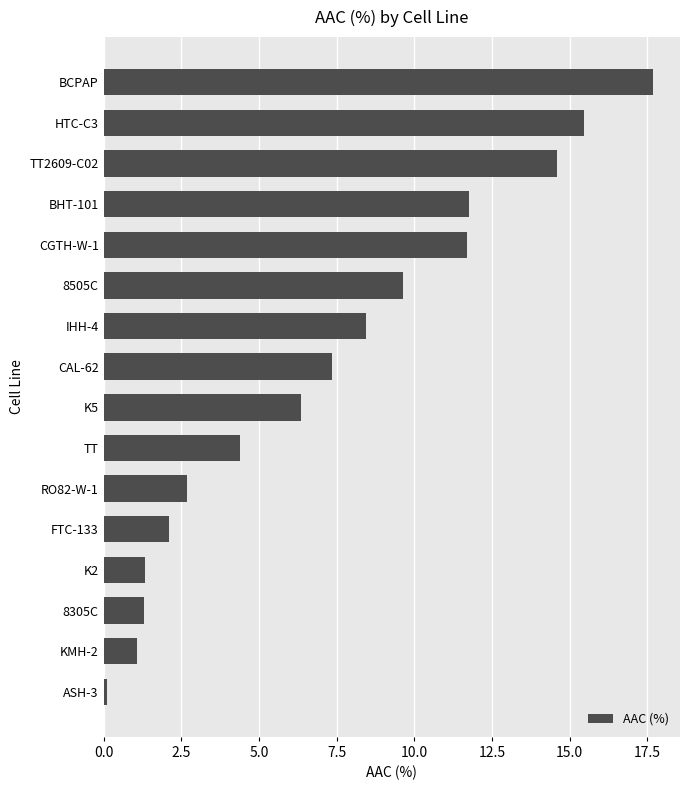

Read the value at RO82-W-1.

2.7